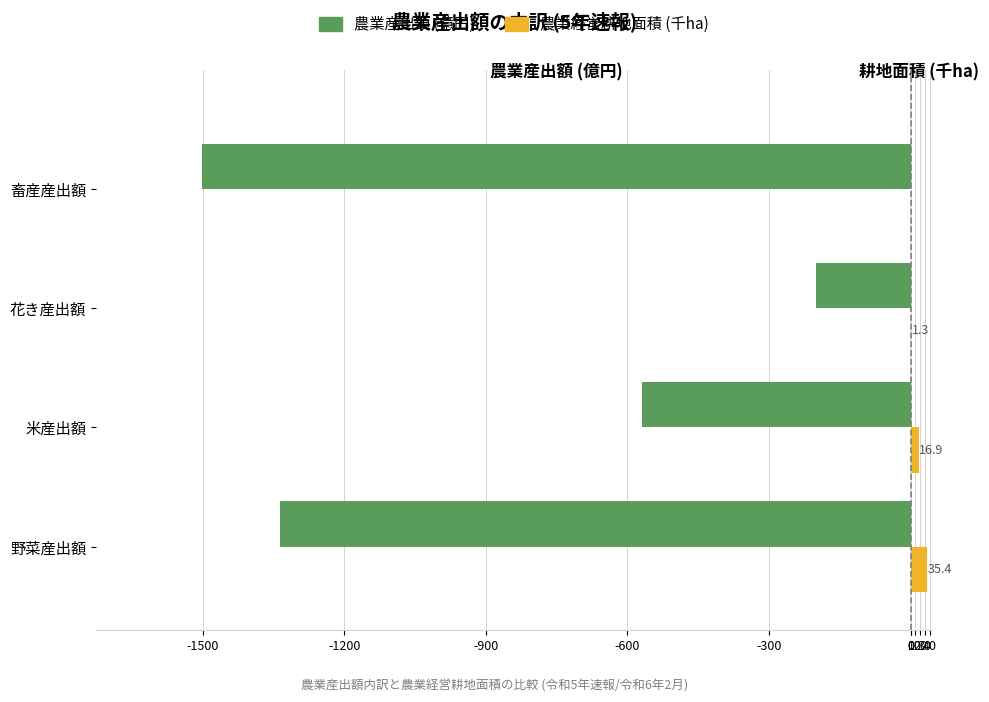

What is the sum of all 農業経営耕地面積 (千ha) values?

53.6